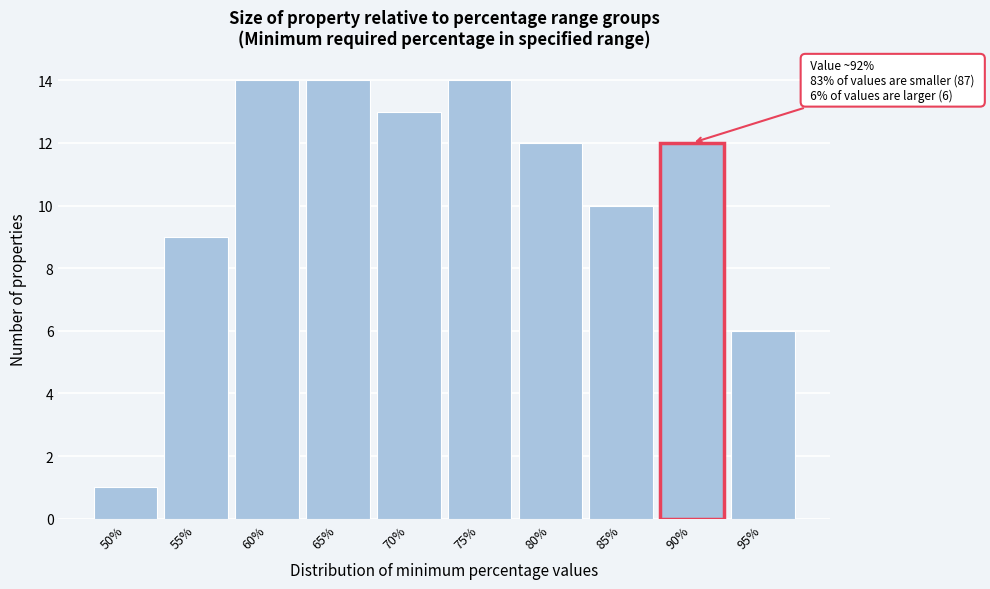

Reading left to right, transcribe all the data shown in this chart.

50%=1	55%=9	60%=14	65%=14	70%=13	75%=14	80%=12	85%=10	90%=12	95%=6